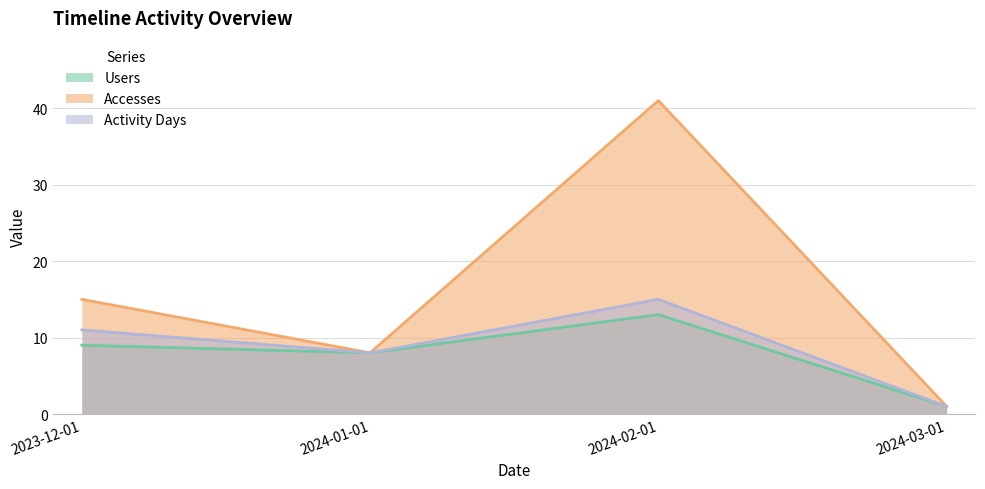

Reading right to left, transcribe all the data shown in this chart.

Users: 1	13	8	9
Accesses: 1	41	8	15
Activity Days: 1	15	8	11